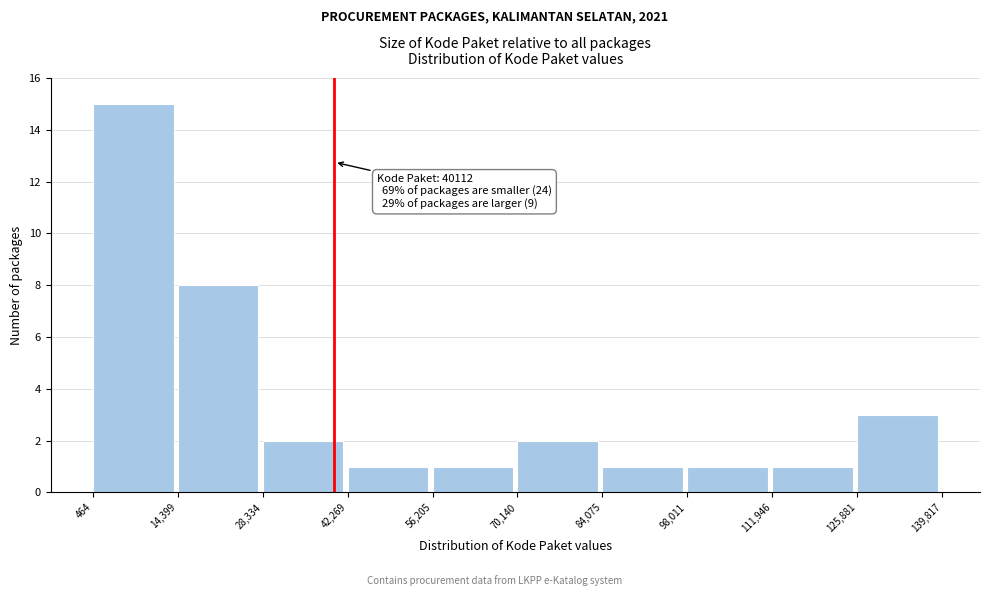

Which range on the x-axis has the tallest bar?

464 to 14,399